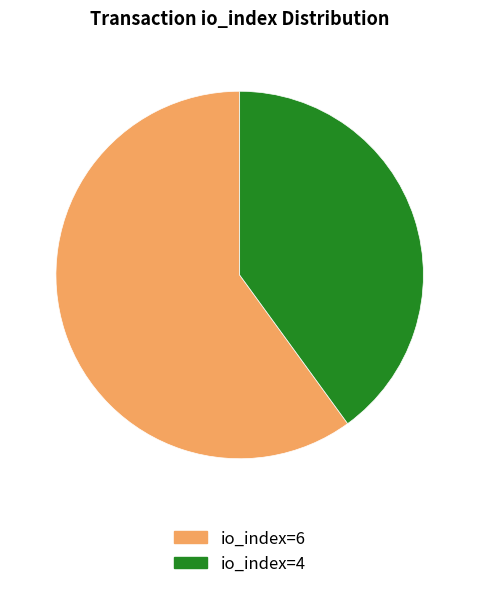

Count the number of slices in the pie.

2